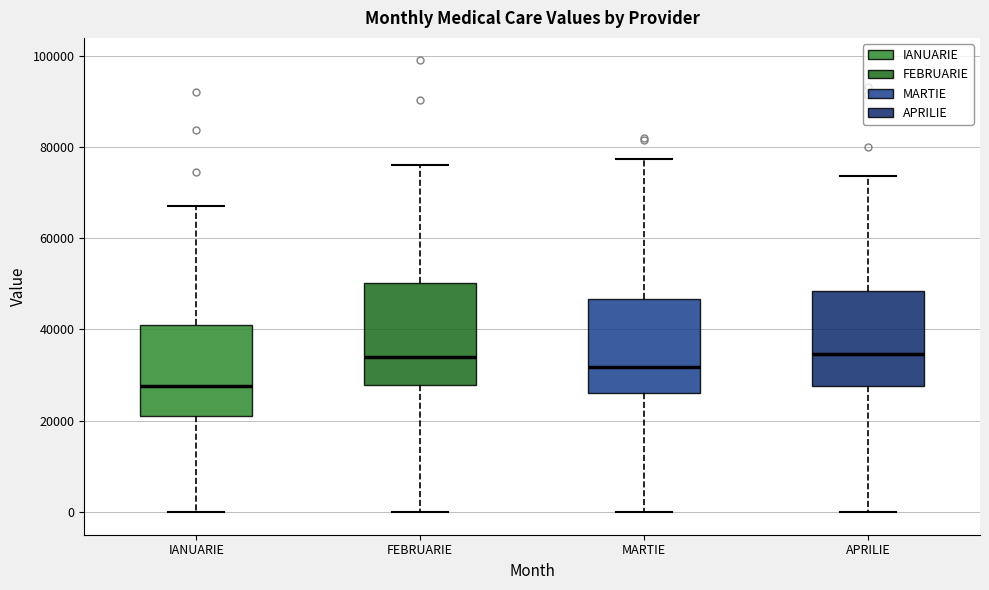

Which box has the lowest median line?

IANUARIE